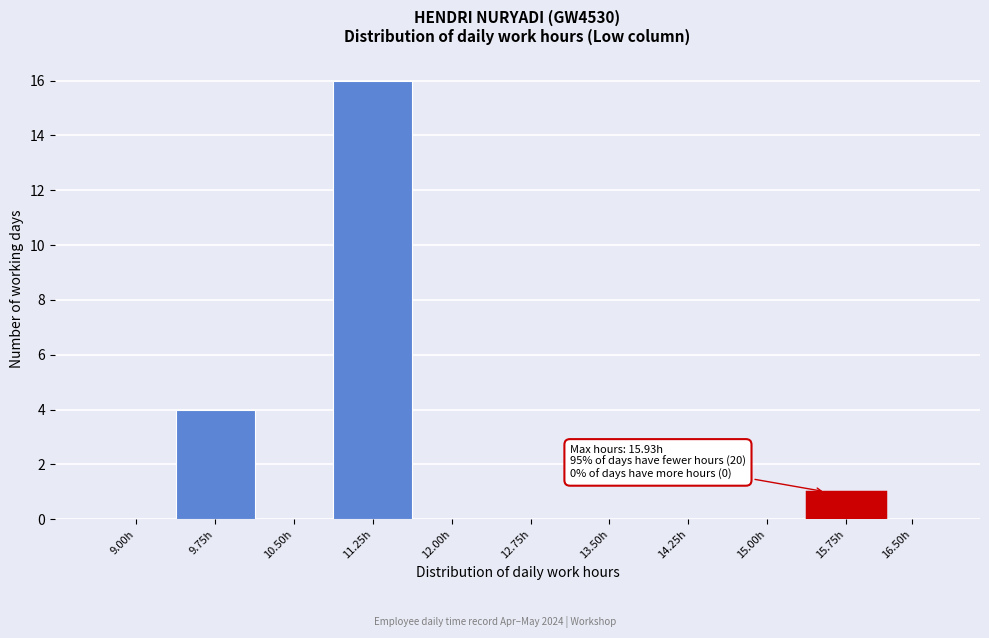

Reading right to left, list all the values displayed in this chart.

16.50h=0	15.75h=1	15.00h=0	14.25h=0	13.50h=0	12.75h=0	12.00h=0	11.25h=16	10.50h=0	9.75h=4	9.00h=0